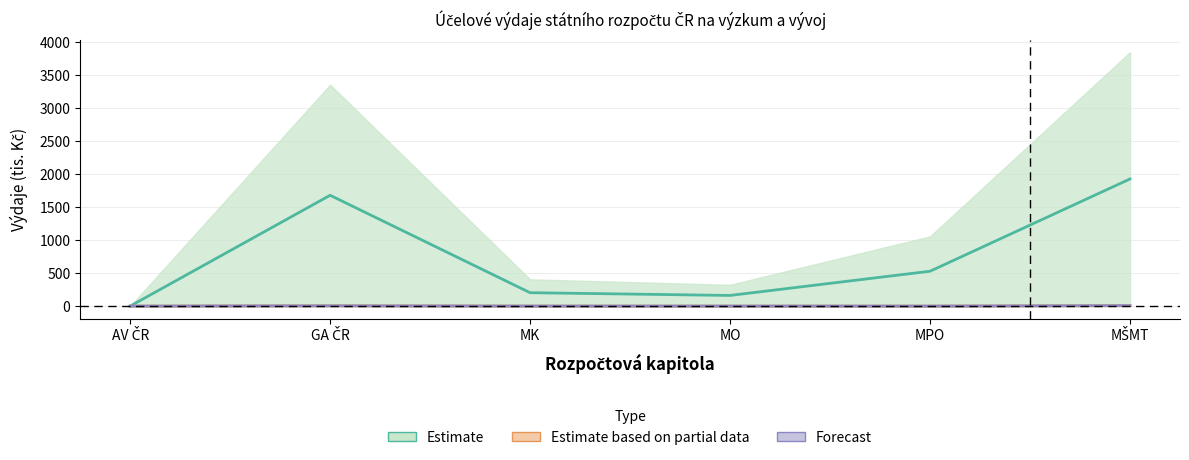

How many interior local valleys does the 2015 (Estimate based on partial data) series have?

1